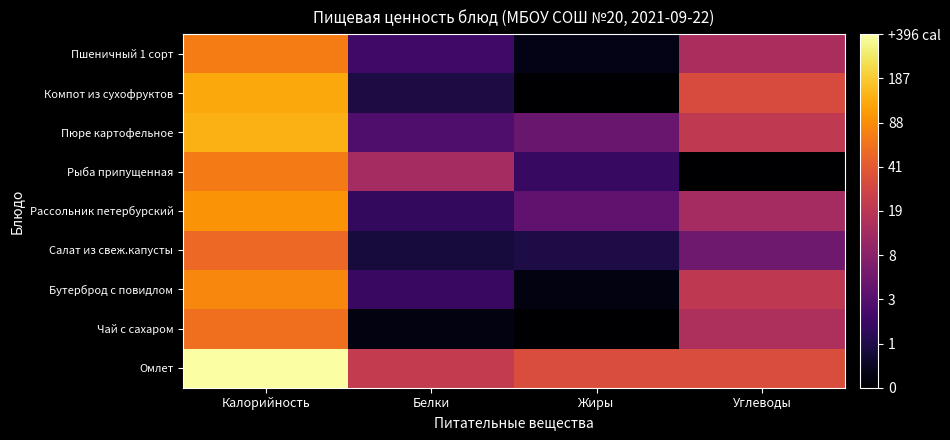

At how many categories does at least one series exceed 1?

4